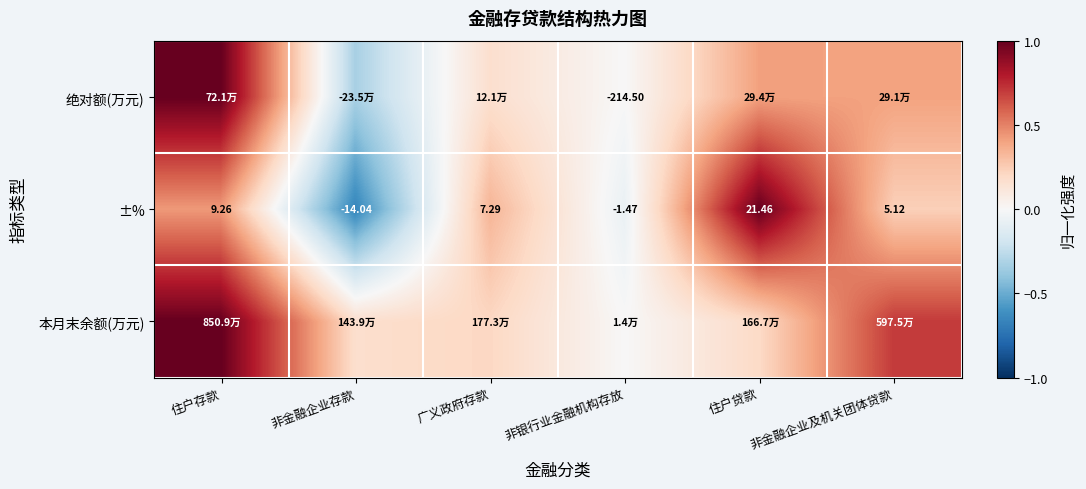

How many distinct data groups are displayed?

3